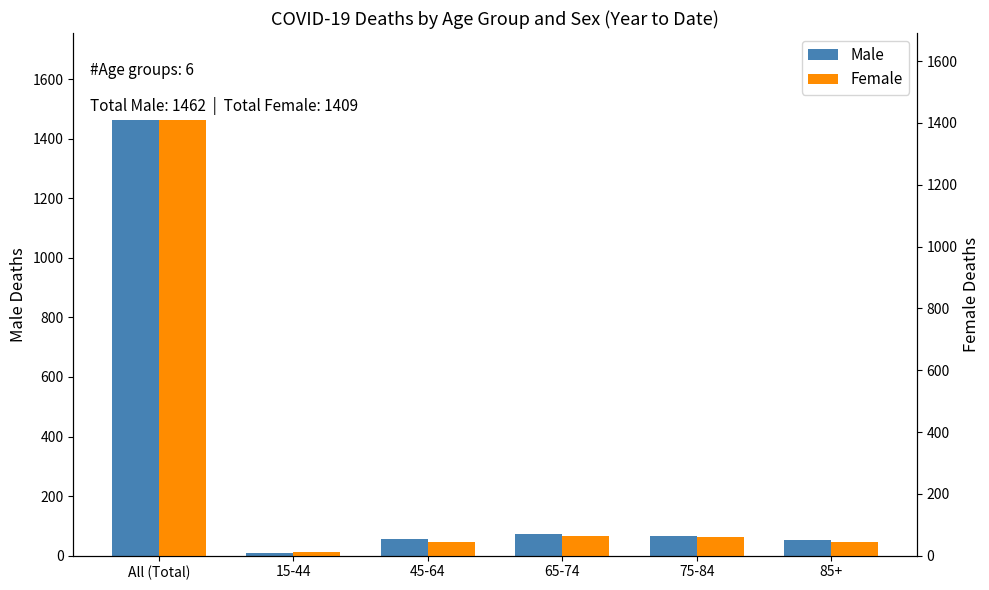

What are all the series names shown in the legend?

Male, Female